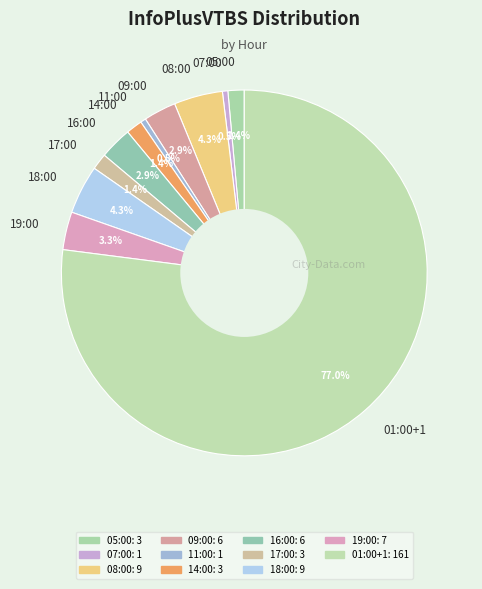

To the nearest percent, what is the average slice percentage?

9%